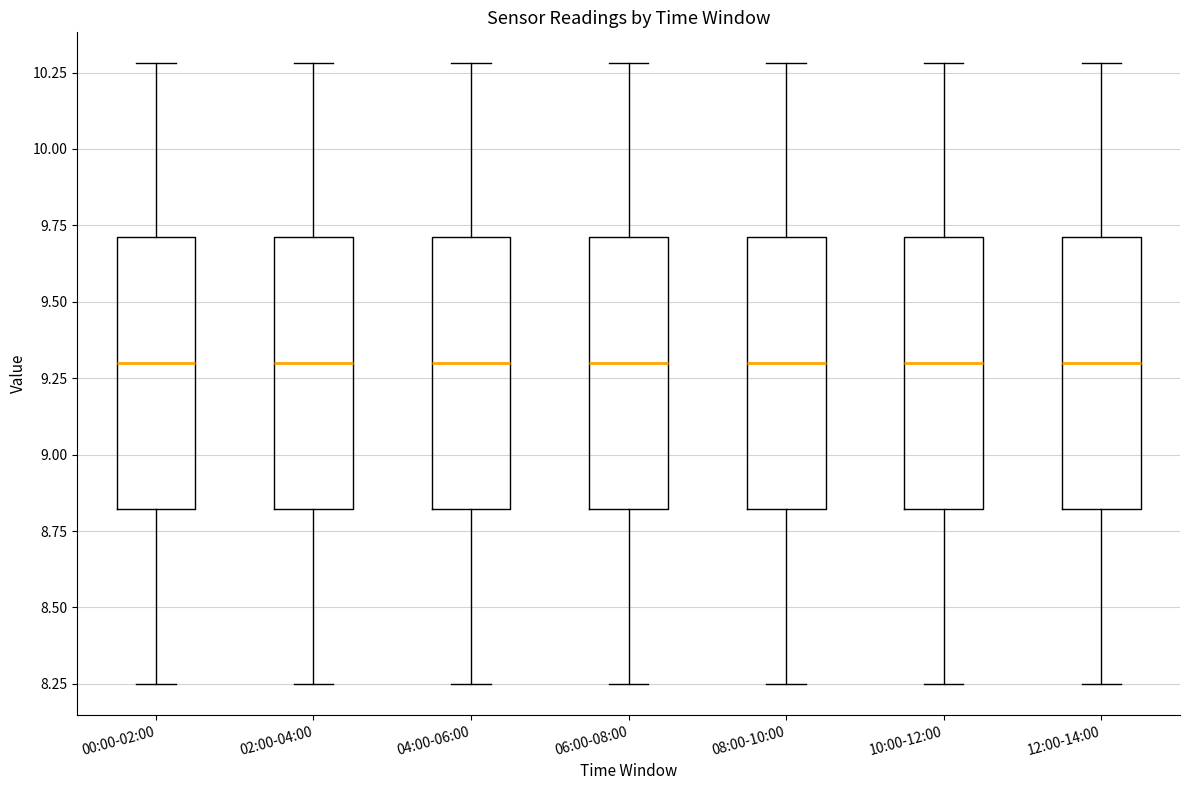

Reading left to right, transcribe this box plot: for each box, give where its median line is, the range the box spans, and where its two whiskers end, as read against the y-axis. The values are not printed on the chart, so give them approximately, as read against the axis.

00:00-02:00: median 9.30, box 8.80 to 9.70, whiskers 8.25 to 10.30
02:00-04:00: median 9.30, box 8.80 to 9.70, whiskers 8.25 to 10.30
04:00-06:00: median 9.30, box 8.80 to 9.70, whiskers 8.25 to 10.30
06:00-08:00: median 9.30, box 8.80 to 9.70, whiskers 8.25 to 10.30
08:00-10:00: median 9.30, box 8.80 to 9.70, whiskers 8.25 to 10.30
10:00-12:00: median 9.30, box 8.80 to 9.70, whiskers 8.25 to 10.30
12:00-14:00: median 9.30, box 8.80 to 9.70, whiskers 8.25 to 10.30